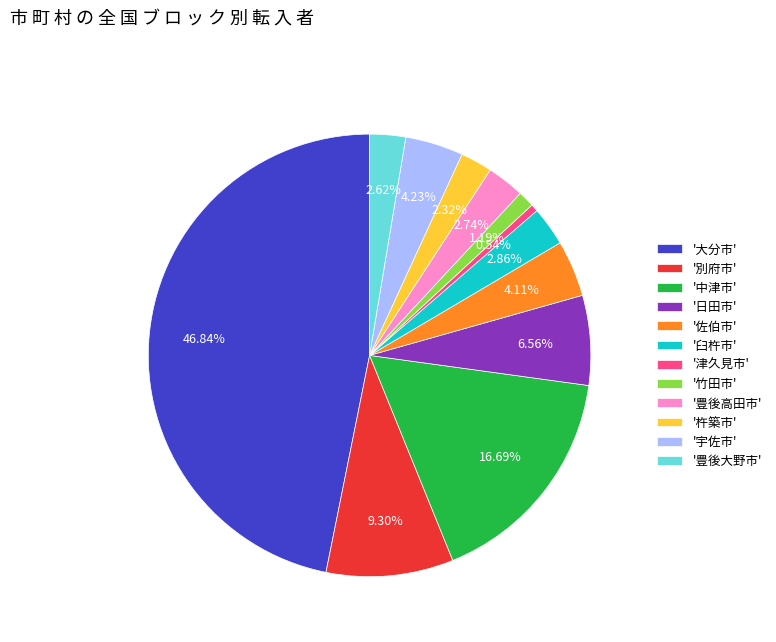

What is the largest slice in the pie chart?

'大分市'